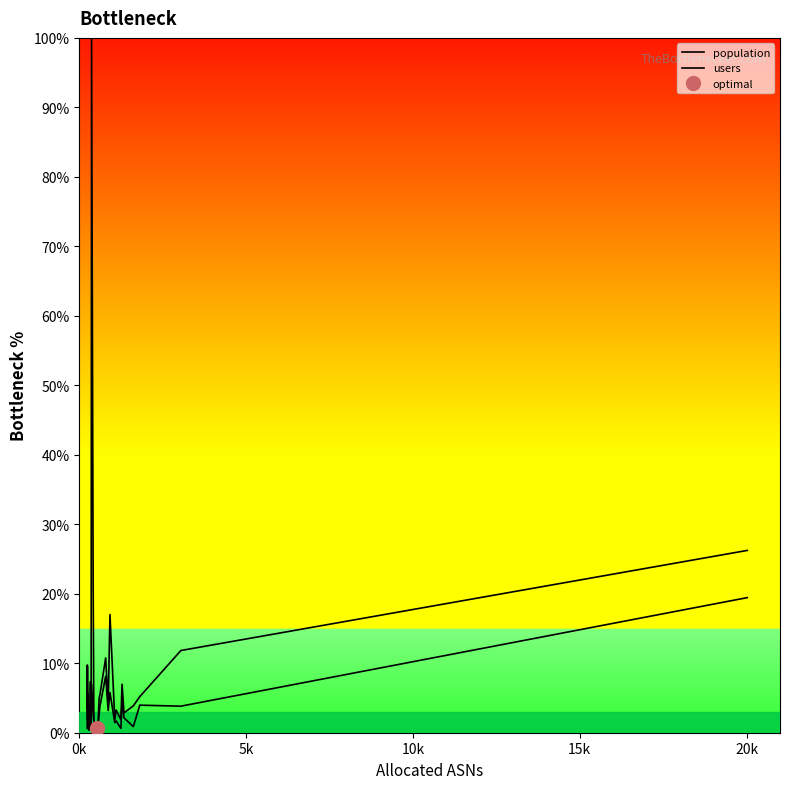

At how many categories does at least one series exceed 95?

1